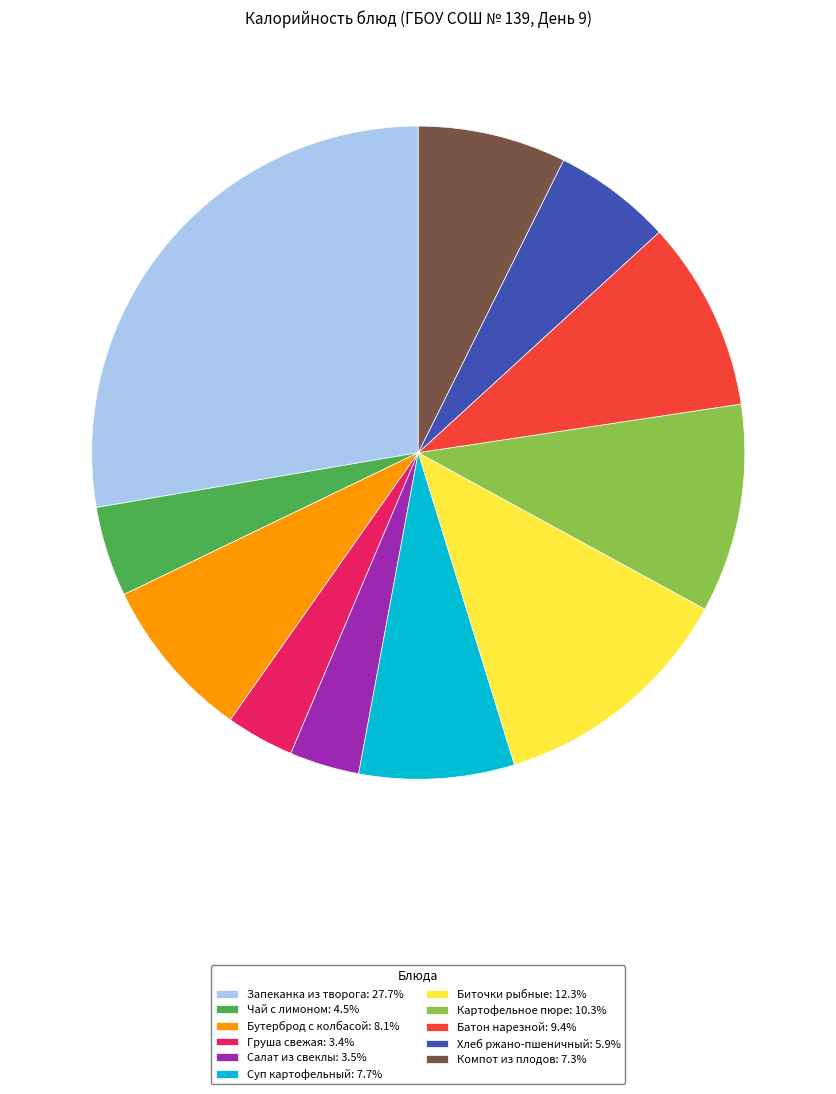

What is the largest slice in the pie chart?

Запеканка из творога